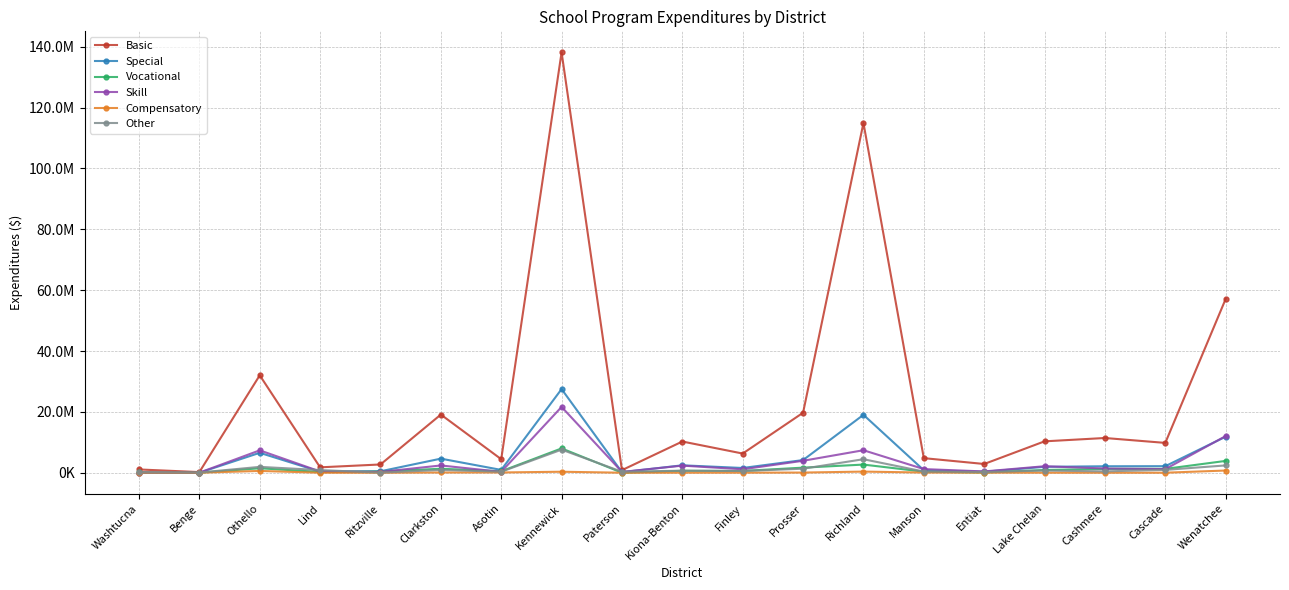

What are all the series names shown in the legend?

Basic, Special, Vocational, Skill, Compensatory, Other